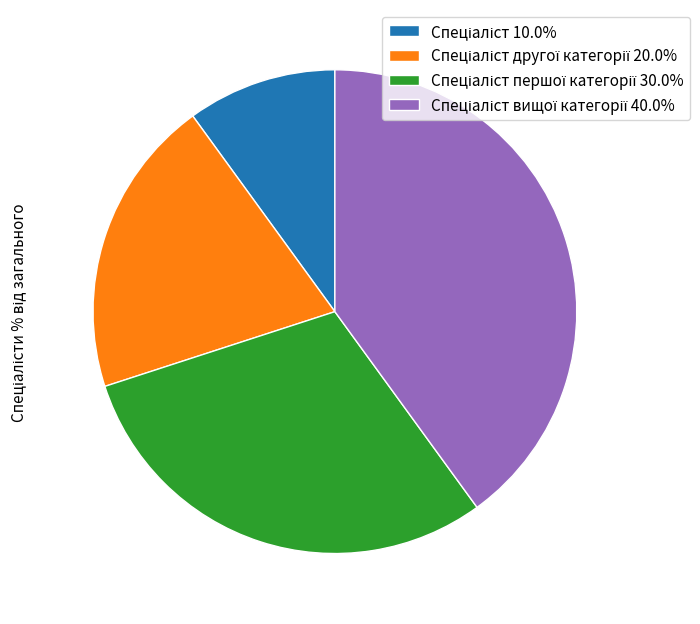

Is there any slice that represents more than half of the pie?

No